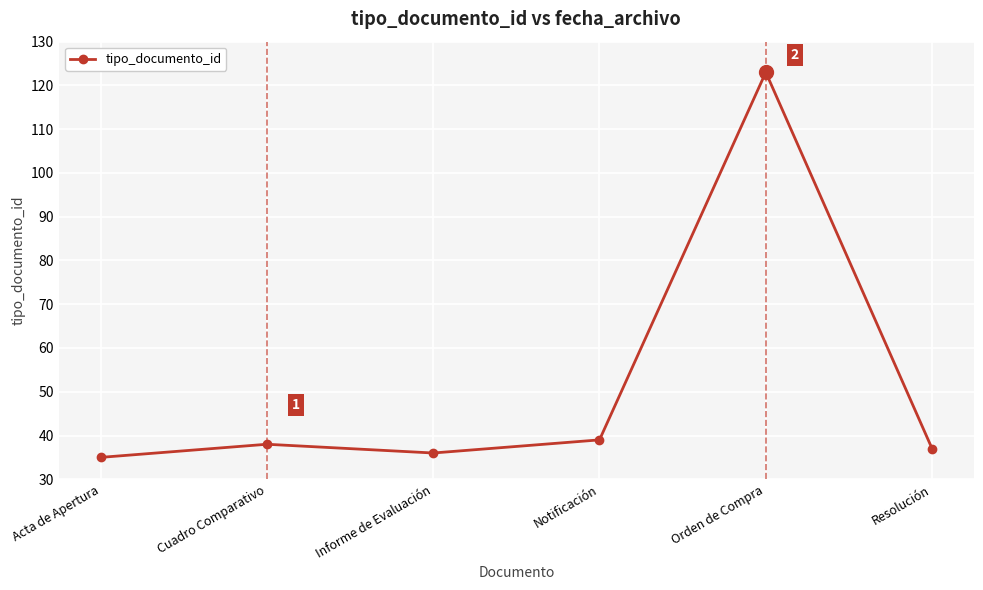

Where is the first local maximum?

Cuadro Comparativo